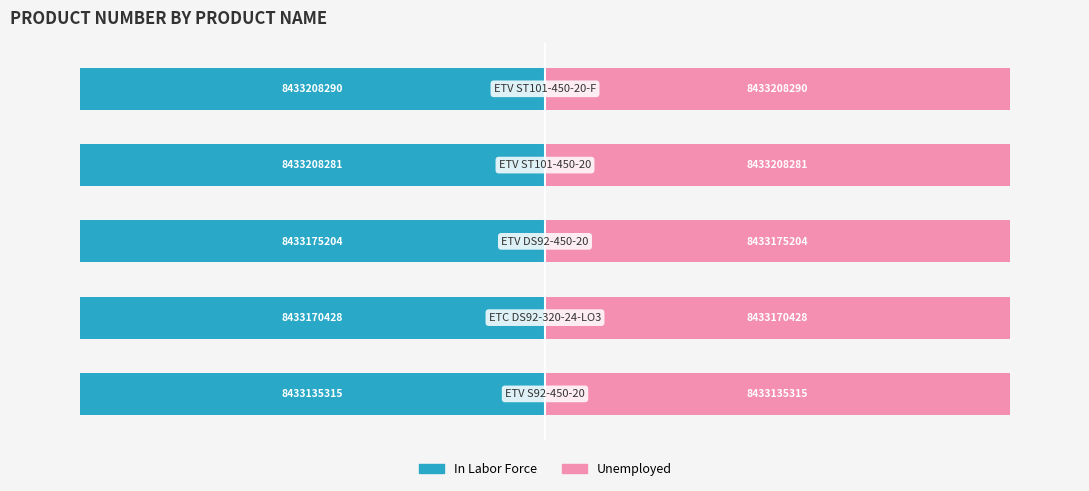

The value of In Labor Force at 2 is -173.6. True or false?

False